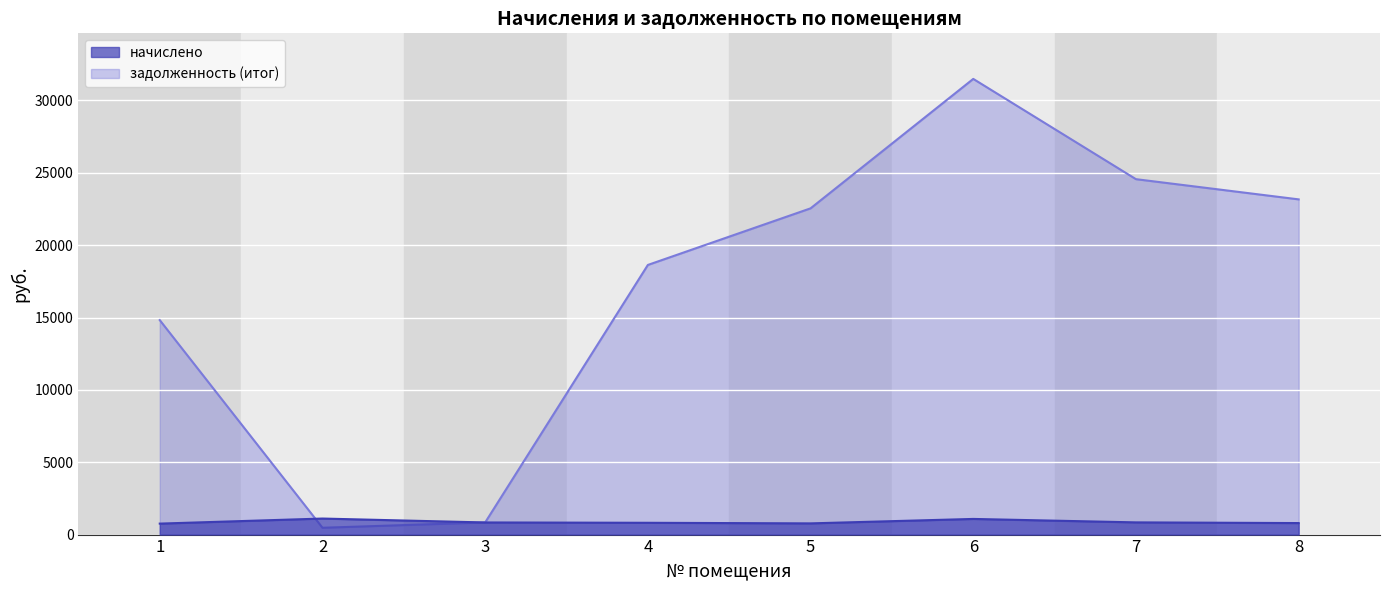

Where do задолженность (итог) and начислено first cross each other?

1 and 2